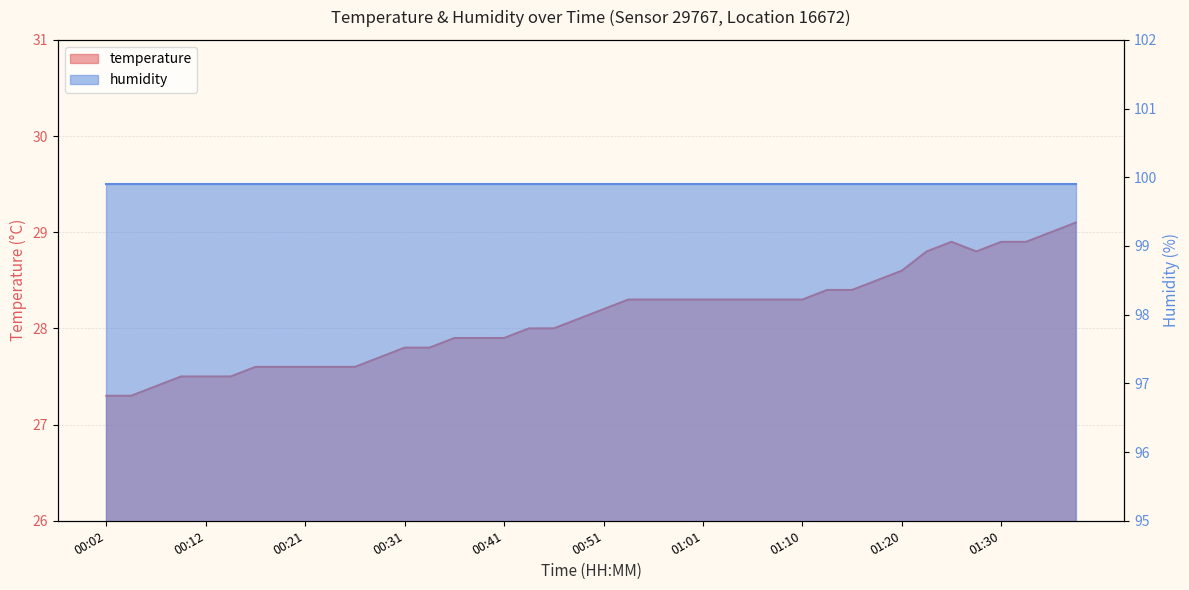

Reading left to right, extract all data points from this chart.

27.3	27.3	27.4	27.5	27.5	27.5	27.6	27.6	27.6	27.6	27.6	27.7	27.8	27.8	27.9	27.9	27.9	28.0	28.0	28.1	28.2	28.3	28.3	28.3	28.3	28.3	28.3	28.3	28.3	28.4	28.4	28.5	28.6	28.8	28.9	28.8	28.9	28.9	29.0	29.1